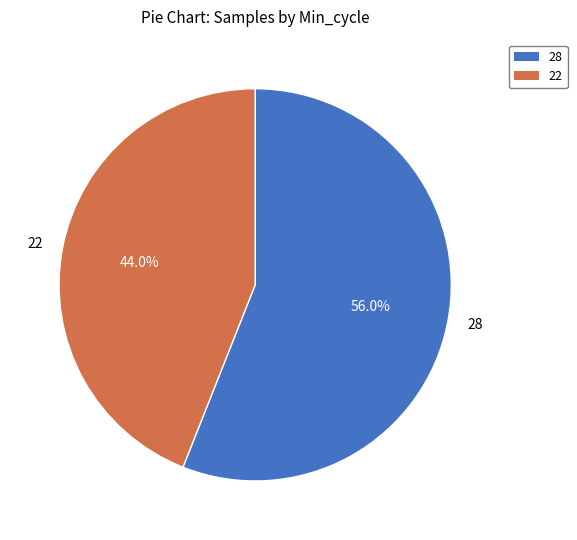

To the nearest percent, what is the combined percentage of 28 and 22?

100%